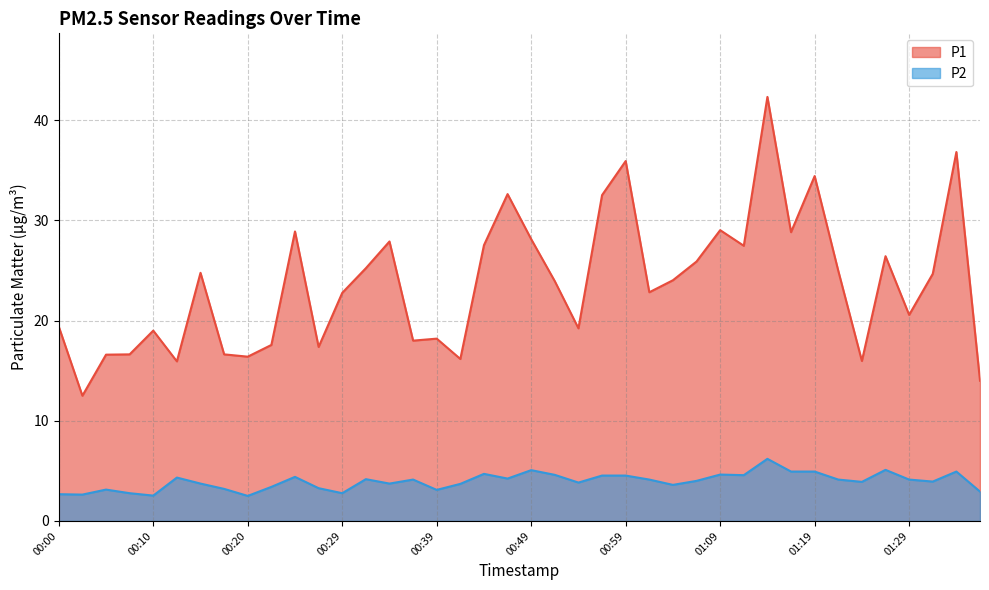

Rank the series by their maximum value, from lowest to highest.

P2, P1